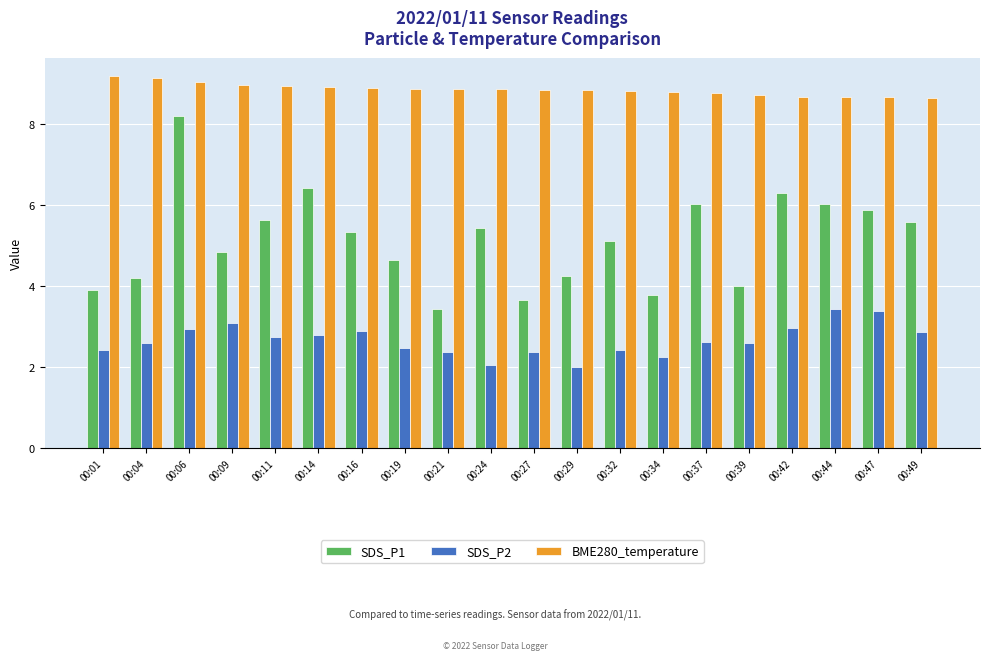

Which series changed the most between 00:19 and 00:34?

SDS_P1